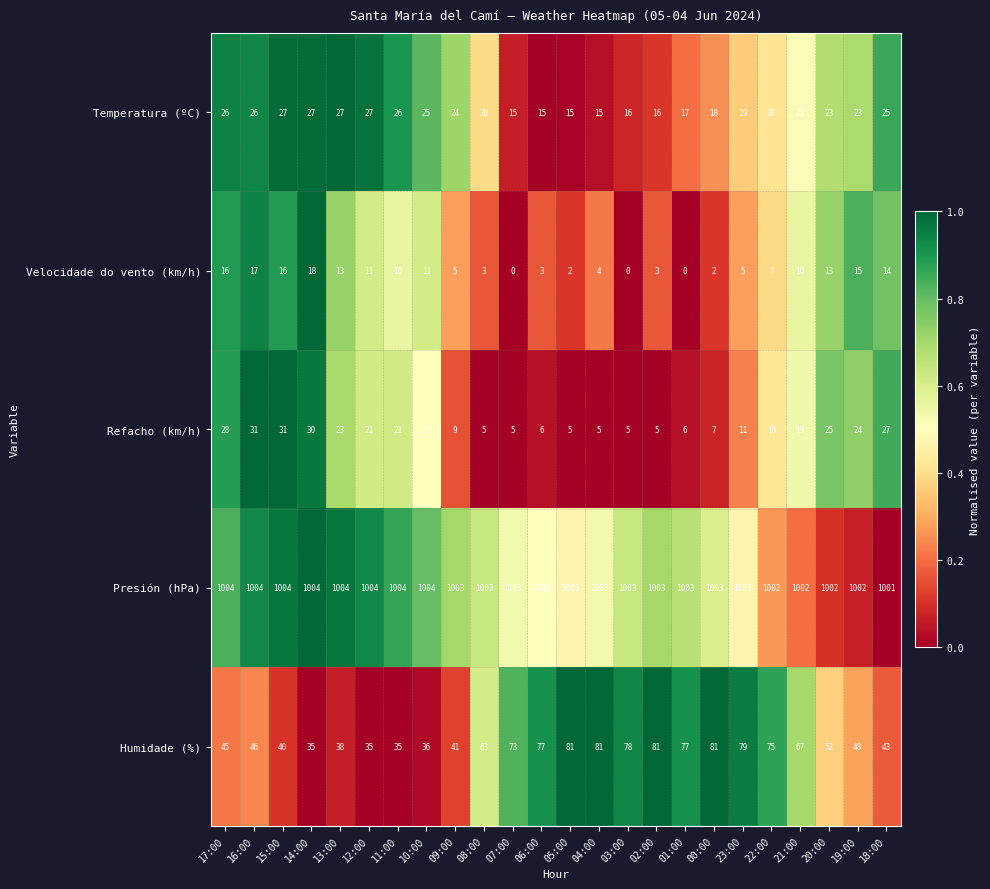

Read the Presión (hPa) value at 21:00.

1002